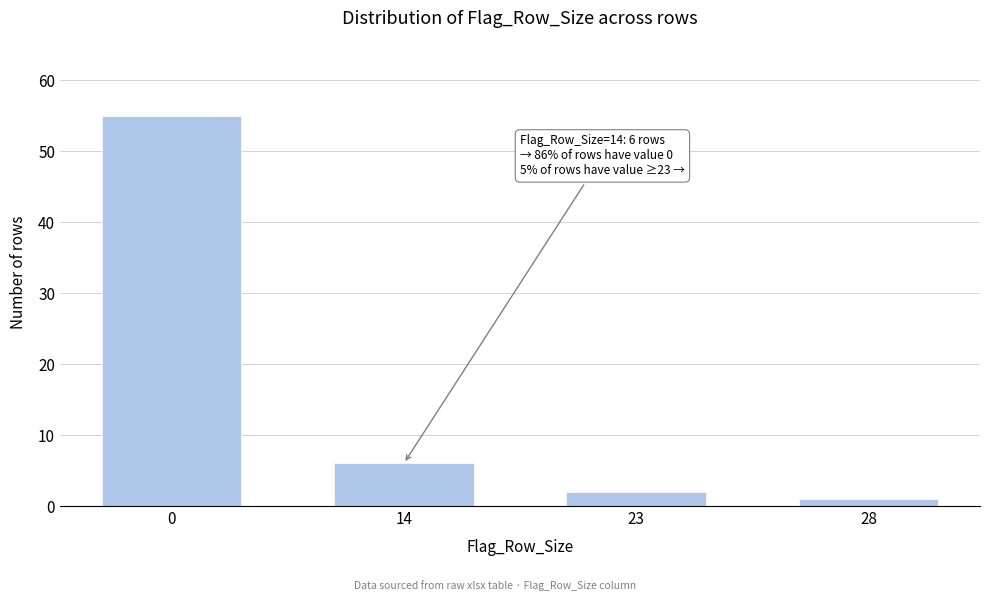

Reading left to right, what are all the values shown in this chart?

55	6	2	1